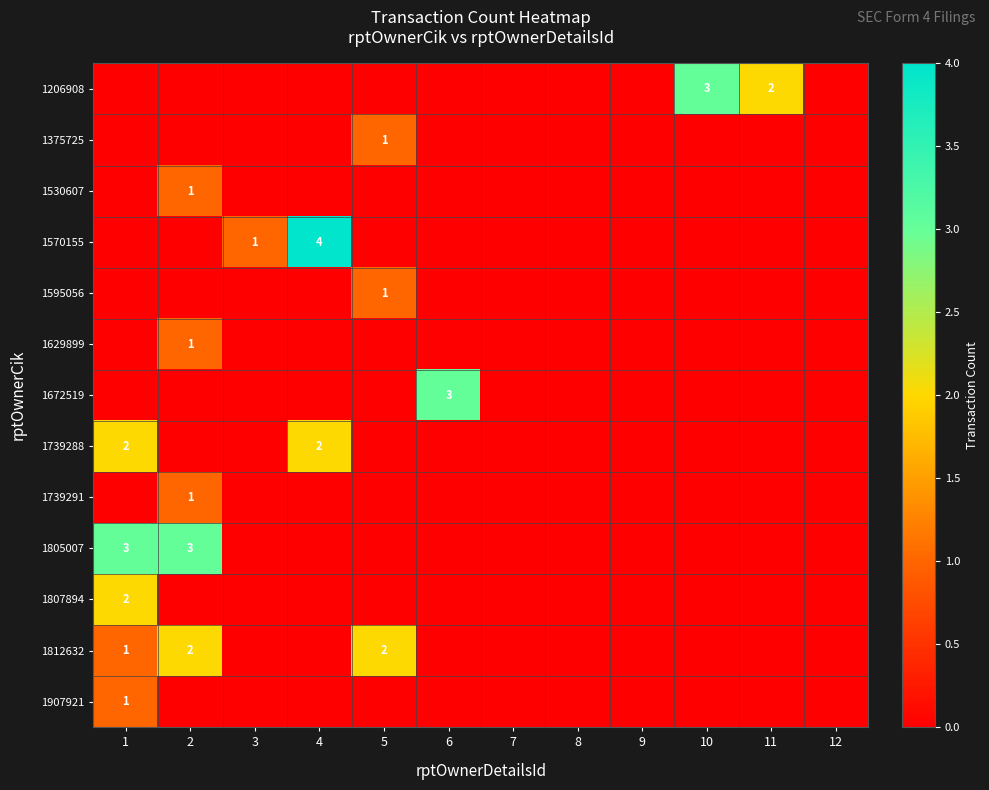

The value of 1812632 at 2 is 3. True or false?

False